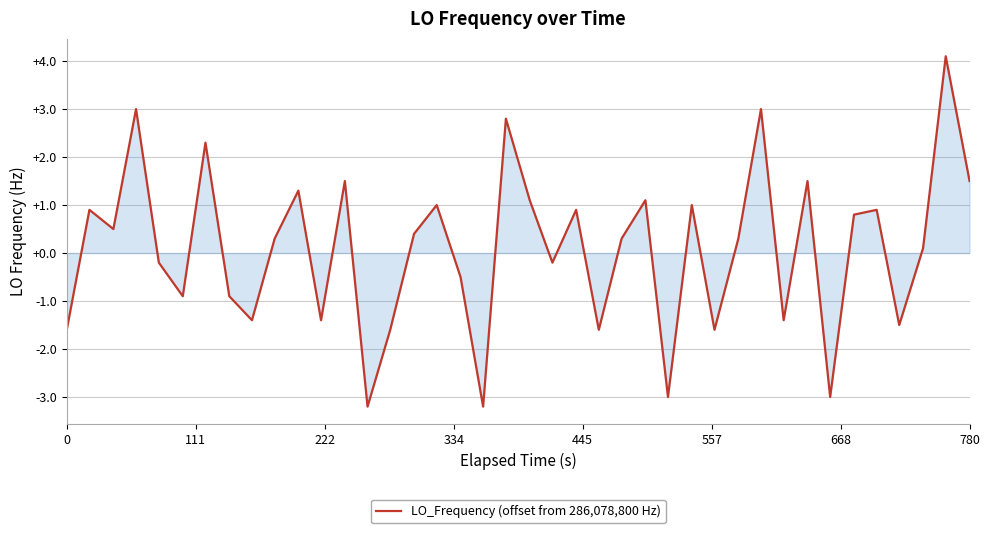

What is the difference between the maximum and minimum values?

7.3